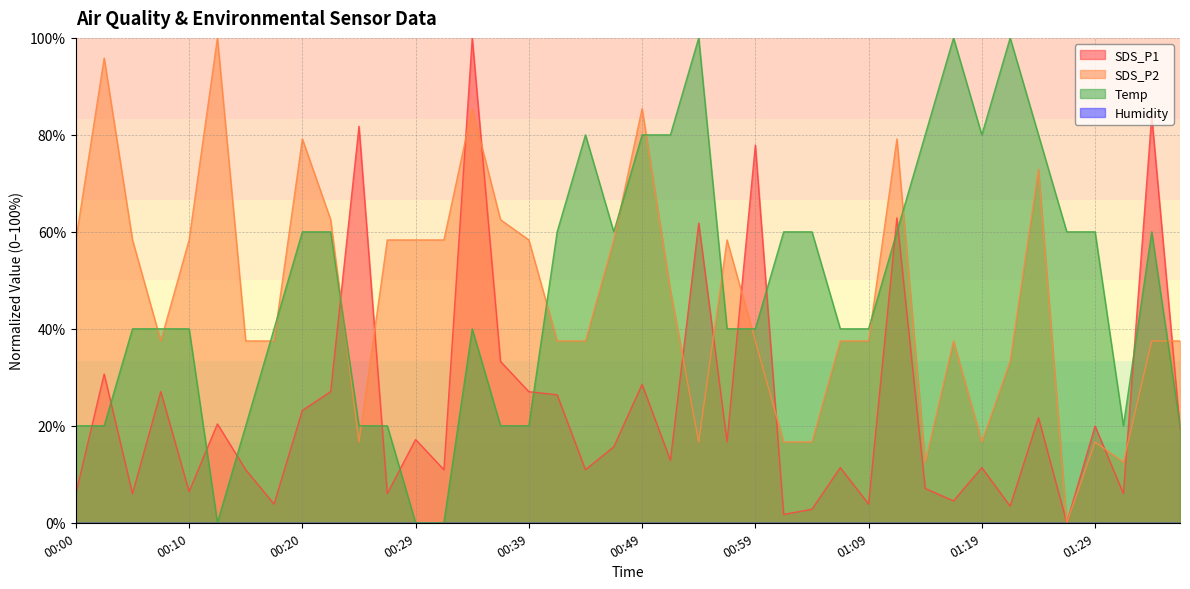

How many lines are shown in the chart?

4